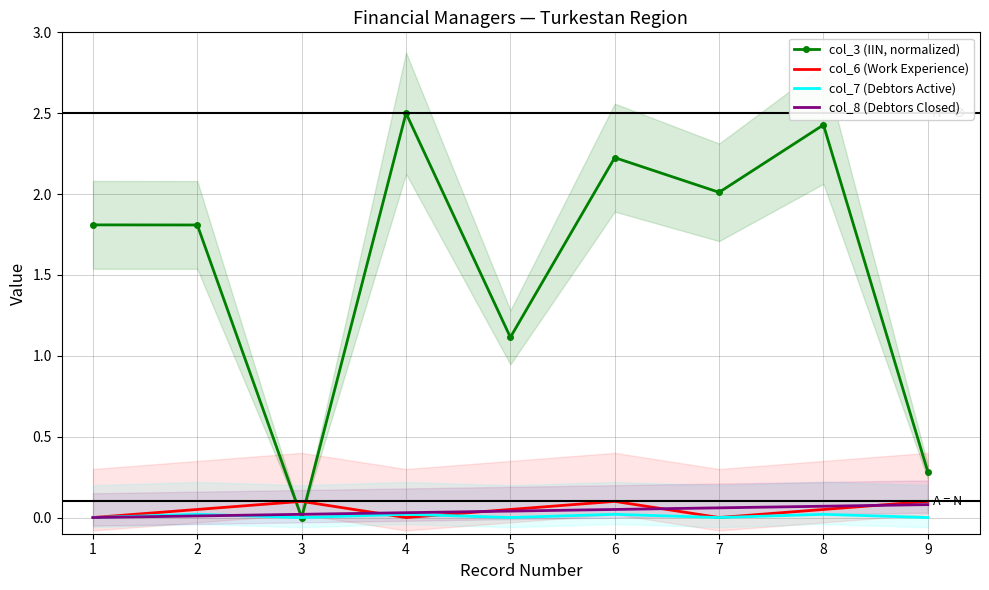

True or false: col_6 (Work Experience) has a value of 0.0 at 9.

False